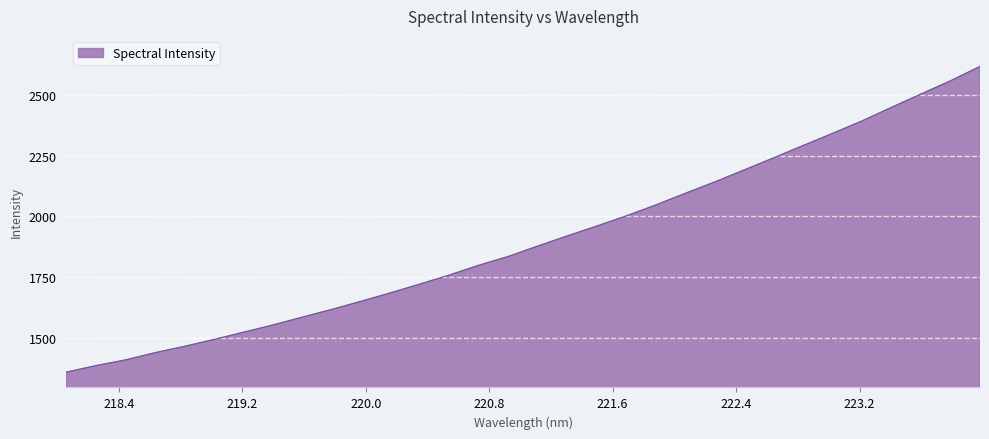

What is the maximum value shown in the chart?

2616.9